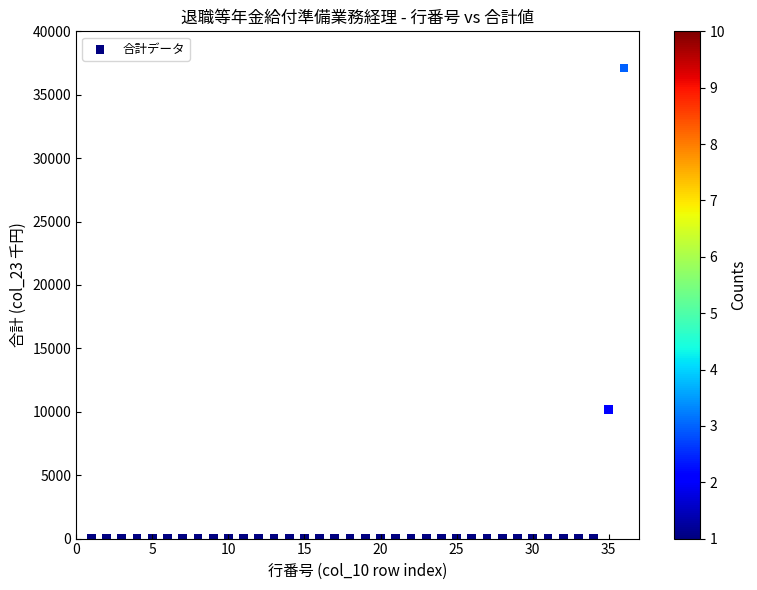

What Y value in the scatter plot is closest to 18557?

10183